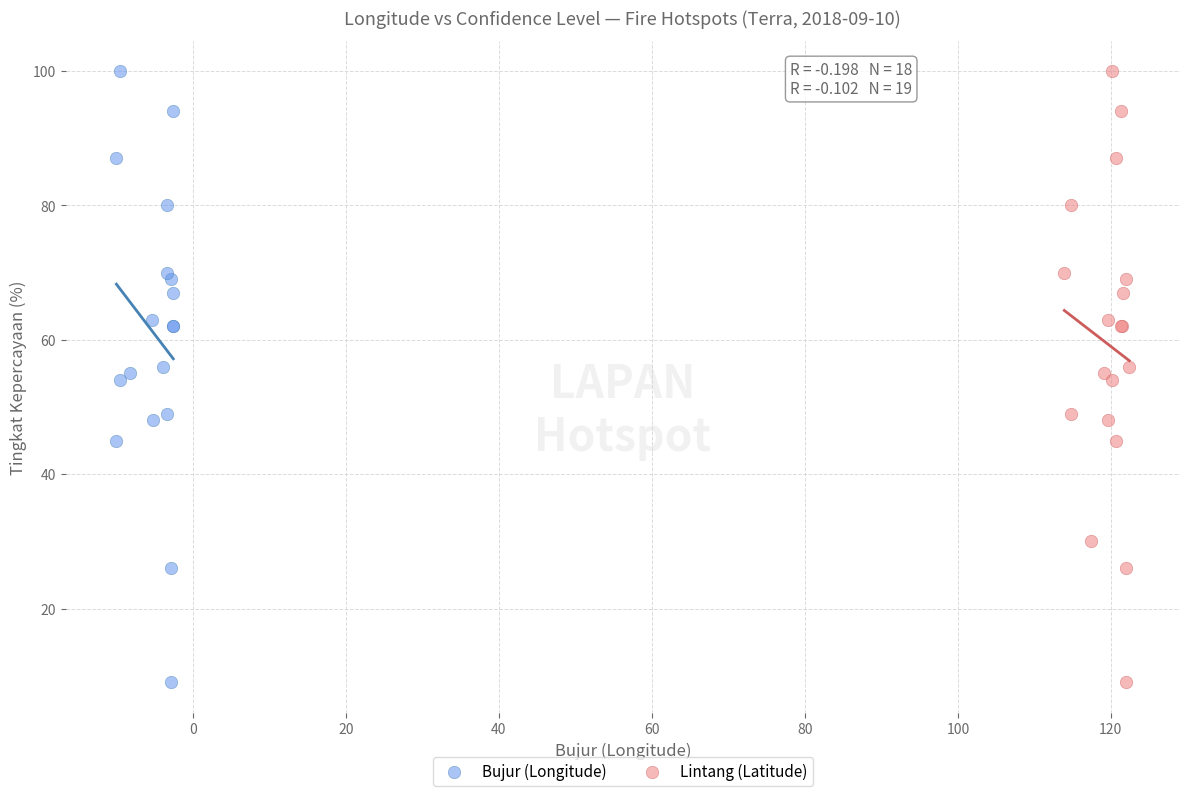

What are all the series names shown in the legend?

Bujur (Longitude), Lintang (Latitude)